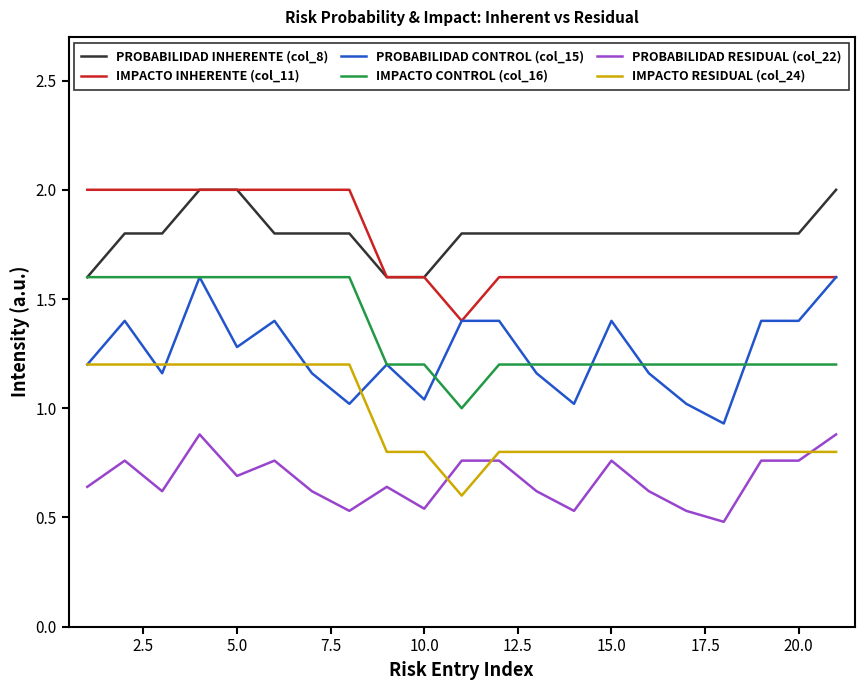

After their last crossing, which series has the higher values: PROBABILIDAD RESIDUAL (col_22) or IMPACTO RESIDUAL (col_24)?

PROBABILIDAD RESIDUAL (col_22)